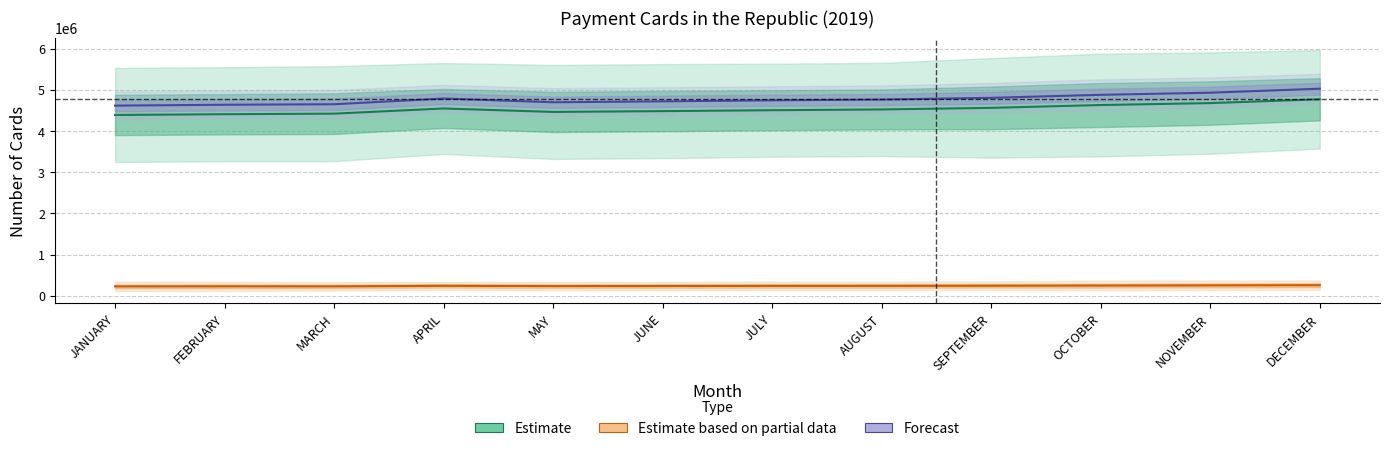

List the series in order of their peak value, highest first.

Forecast, Estimate, Estimate based on partial data